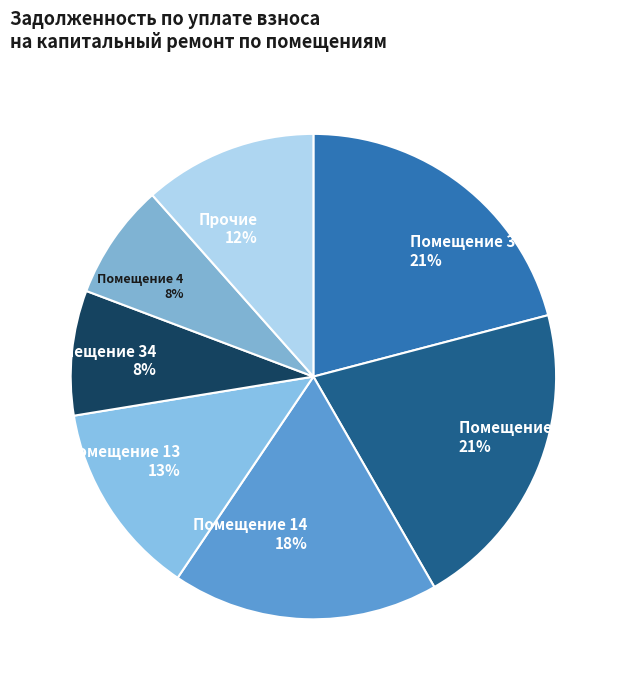

What is the ratio of the value at Помещение 14 18% to the value at Помещение 21 21%?

0.9